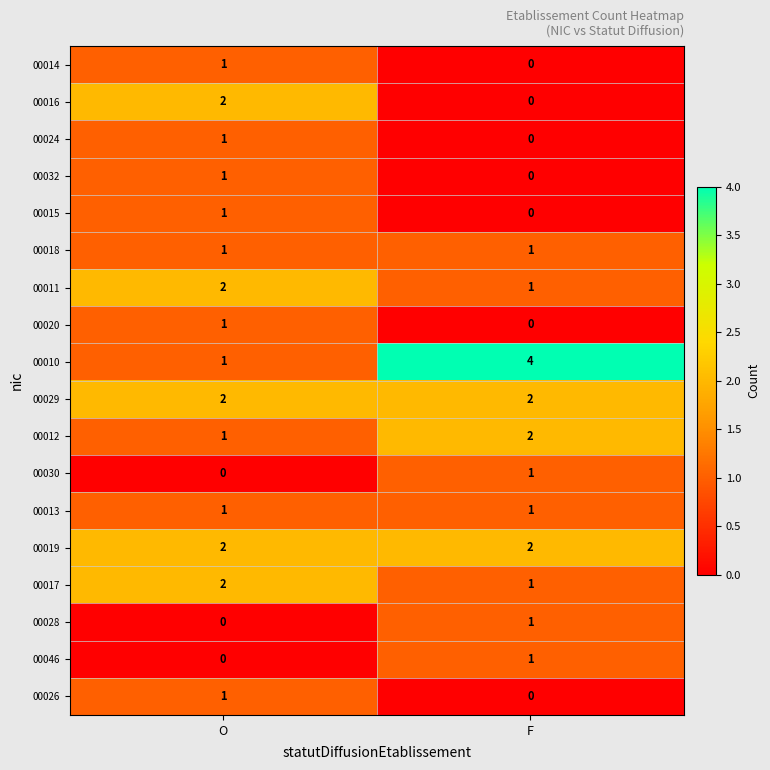

The 00016 series shows 0 at F. True or false?

True